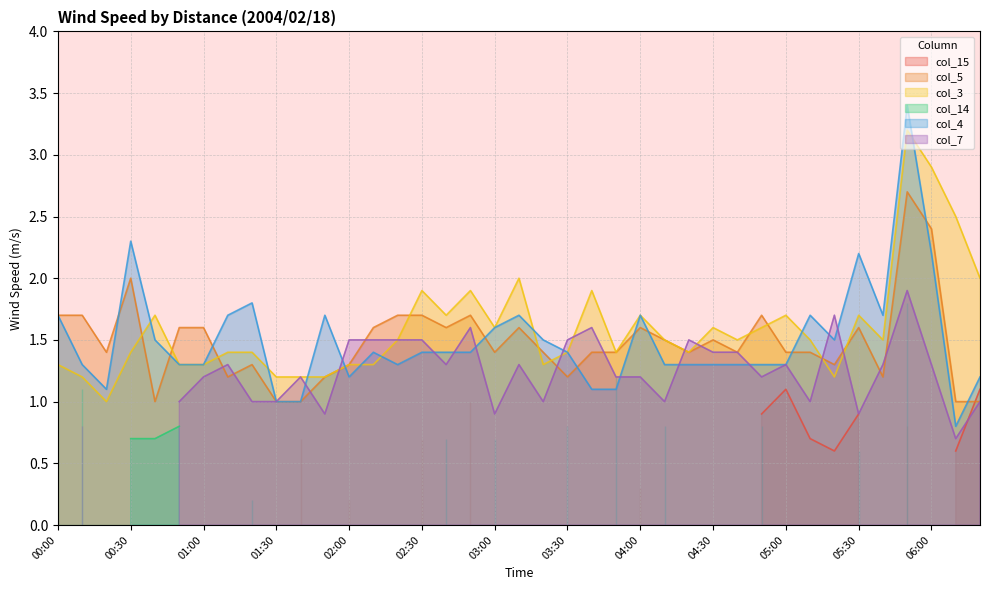

What is the approximate value of col_3 at 03:30?

1.4